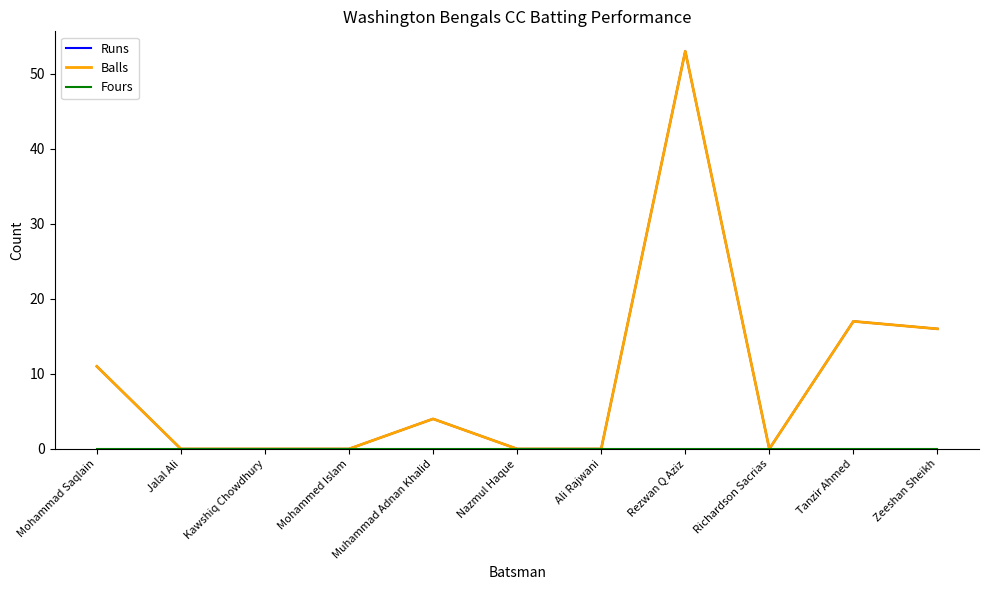

True or false: Fours and Runs cross at least once.

False